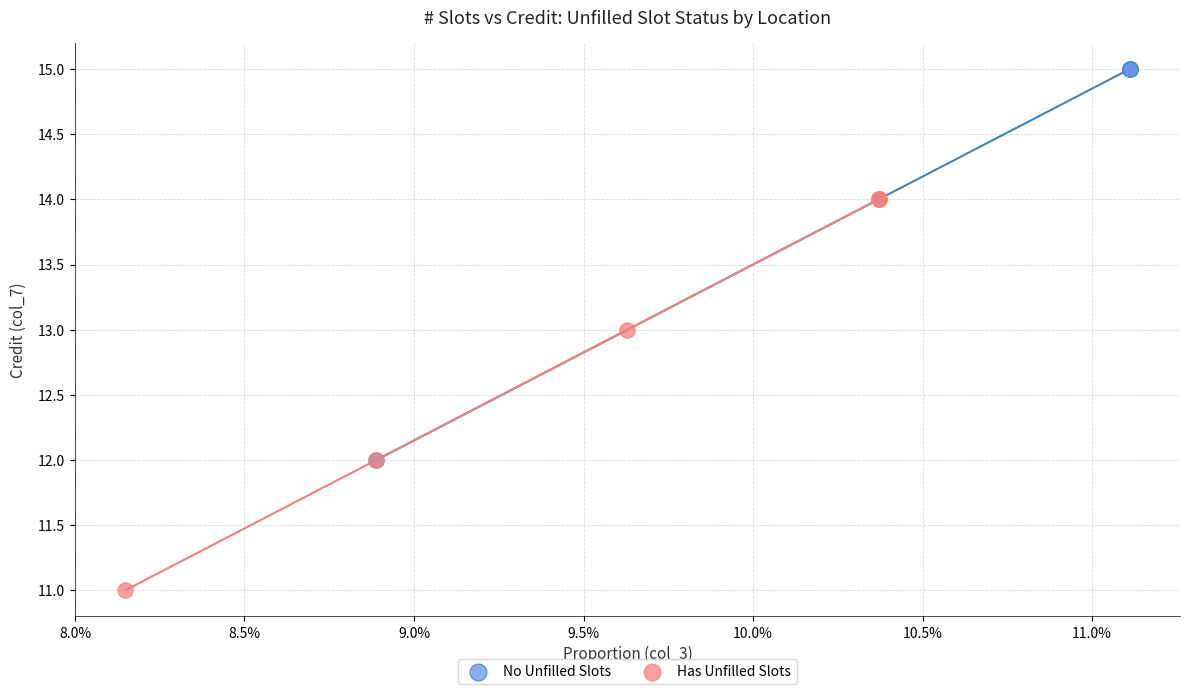

Which series contains the highest Y value?

No Unfilled Slots